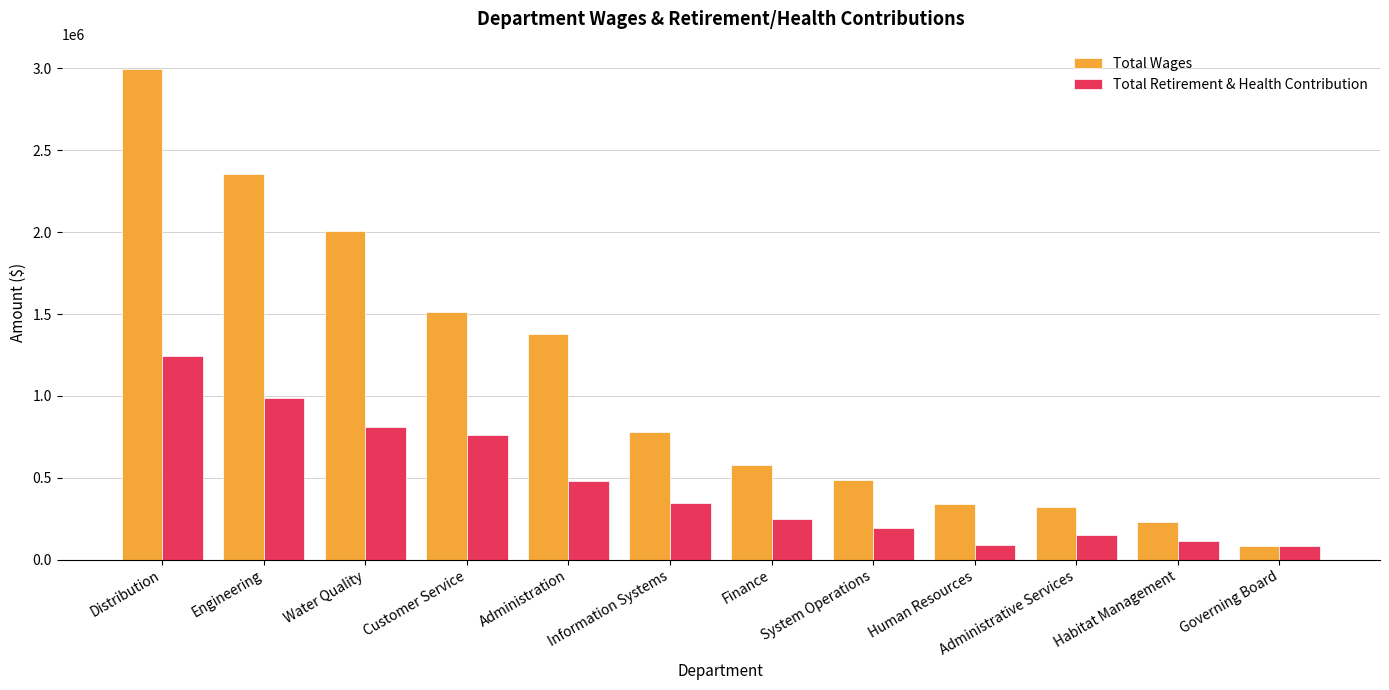

At which category is the sum across all series the highest?

Distribution